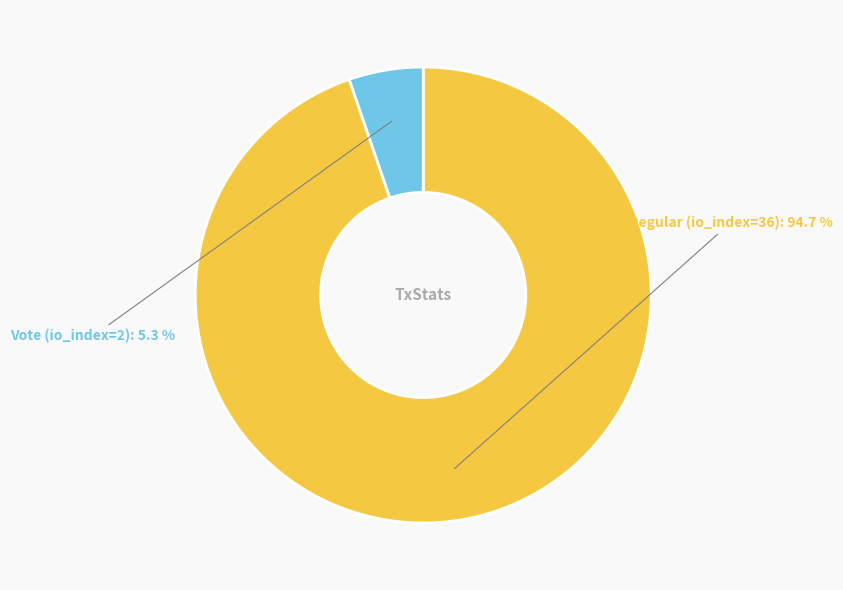

Does Vote (io_index=2) represent more than half of the total?

No